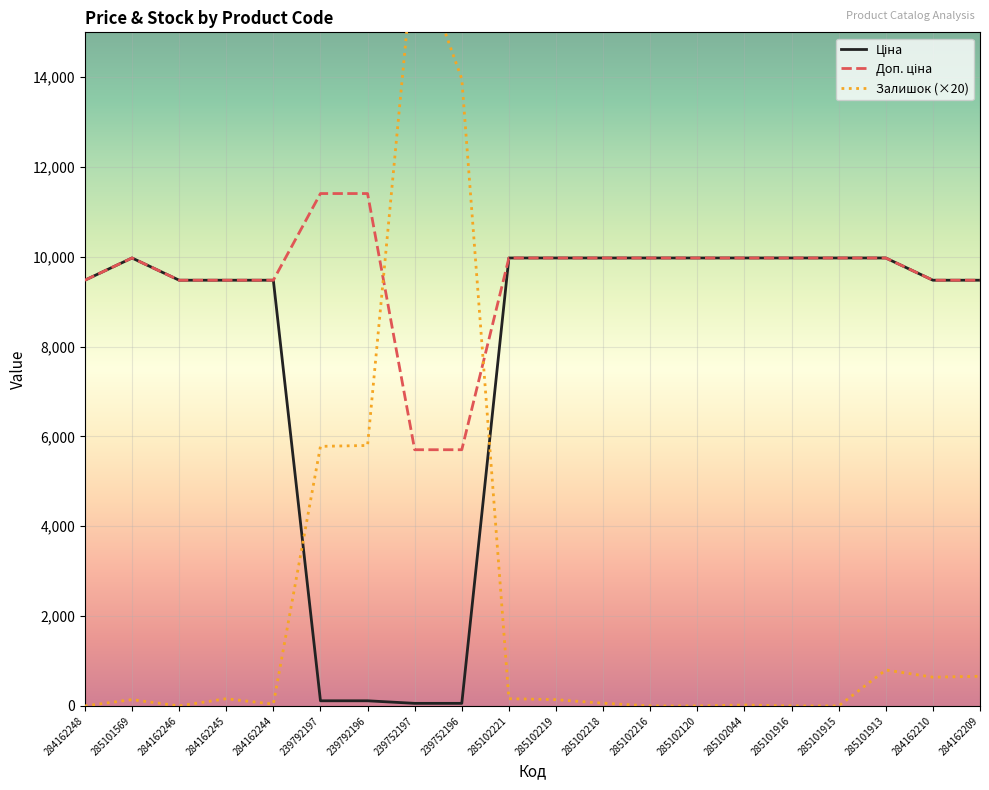

Reading left to right, list all the values displayed in this chart.

Ціна: 284162248=9480.1	285101569=9975.0	284162246=9480.1	284162245=9480.1	284162244=9480.1	239792197=114.1	239792196=114.1	239752197=57.0	239752196=57.0	285102221=9975.0	285102219=9975.0	285102218=9975.0	285102216=9975.0	285102120=9975.0	285102044=9975.0	285101916=9975.0	285101915=9975.0	285101913=9975.0	284162210=9480.1	284162209=9480.1
Доп. ціна: 284162248=9480.1	285101569=9975.0	284162246=9480.1	284162245=9480.1	284162244=9480.1	239792197=11410.0	239792196=11410.0	239752197=5705.0	239752196=5705.0	285102221=9975.0	285102219=9975.0	285102218=9975.0	285102216=9975.0	285102120=9975.0	285102044=9975.0	285101916=9975.0	285101915=9975.0	285101913=9975.0	284162210=9480.1	284162209=9480.1
Залишок (×20): 284162248=0.0	285101569=140.0	284162246=0.0	284162245=160.0	284162244=40.0	239792197=5780.0	239792196=5800.0	239752197=16900.0	239752196=13960.0	285102221=160.0	285102219=140.0	285102218=60.0	285102216=0.0	285102120=0.0	285102044=20.0	285101916=0.0	285101915=0.0	285101913=800.0	284162210=640.0	284162209=660.0